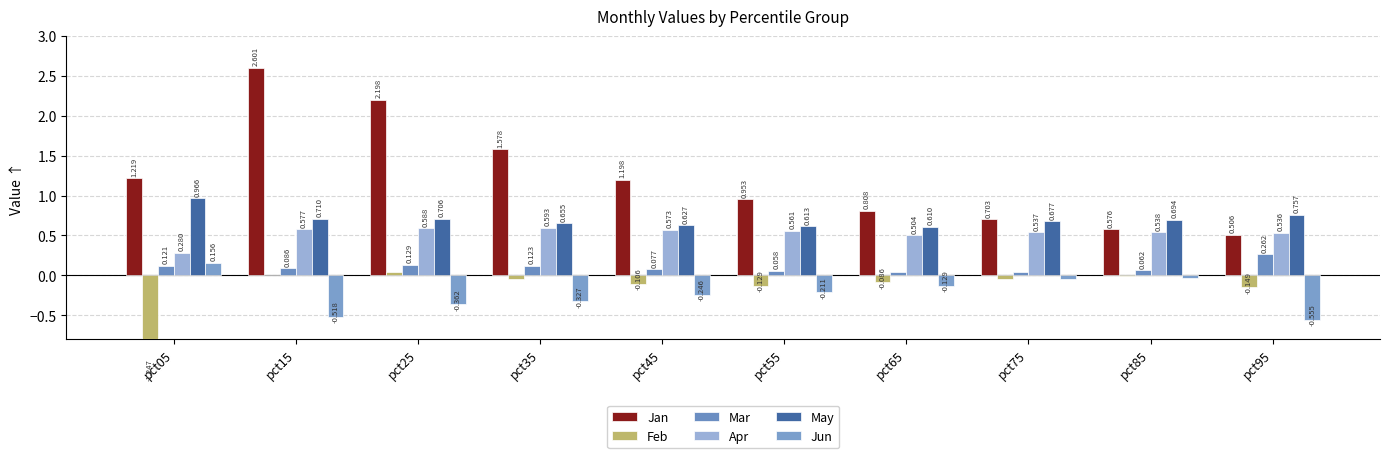

Rank the series by their maximum value, from lowest to highest.

Feb, Jun, Mar, Apr, May, Jan